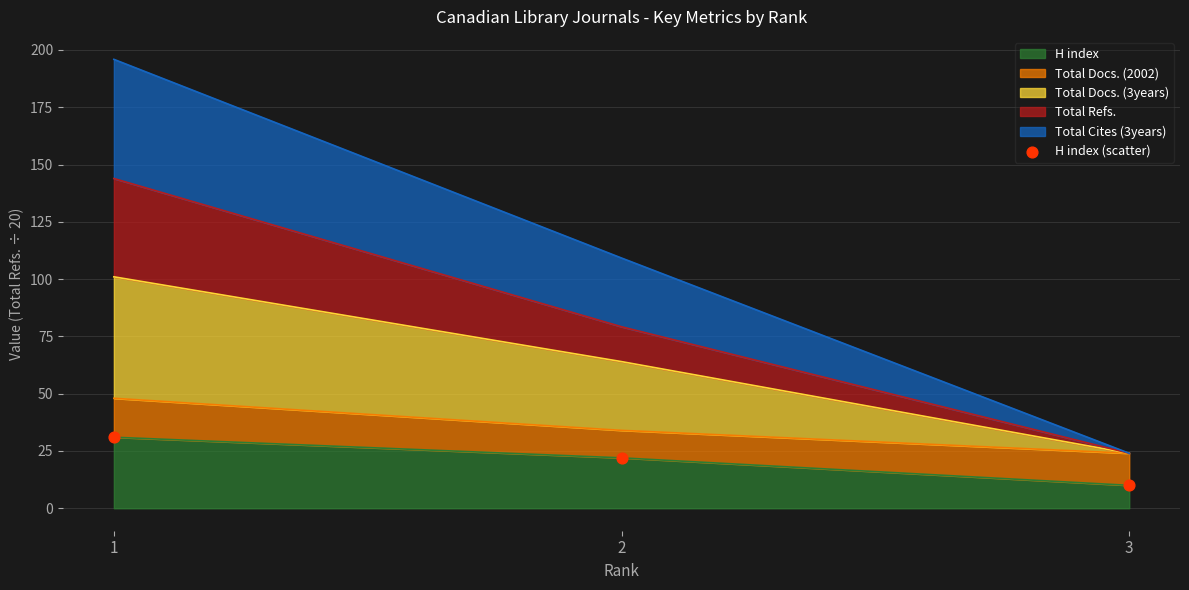

What is the change in value from 1 to 3?

-21